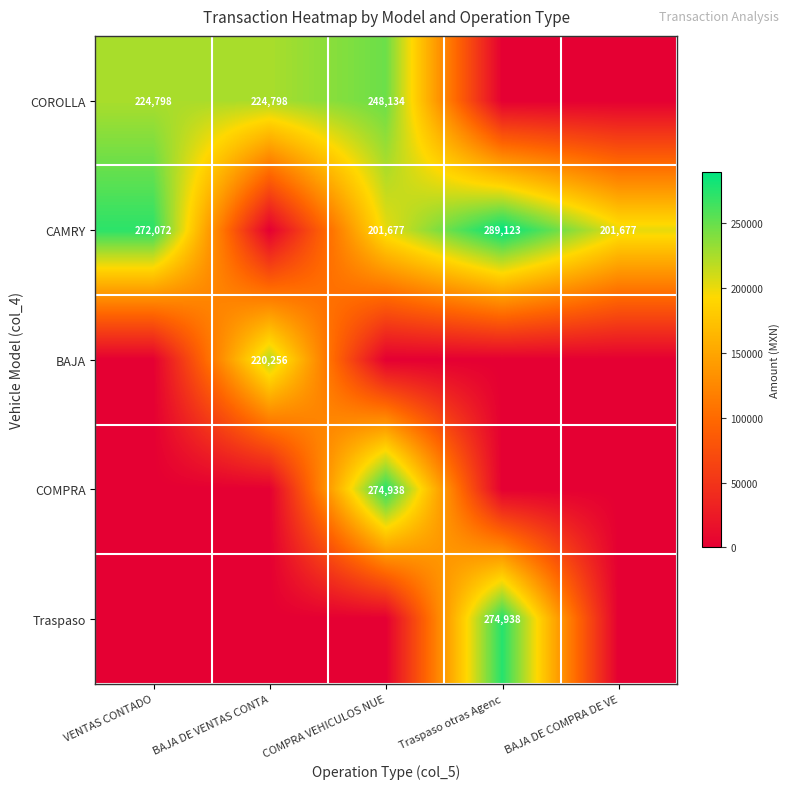

The COROLLA series shows 74988.5 at VENTAS CONTADO. True or false?

False